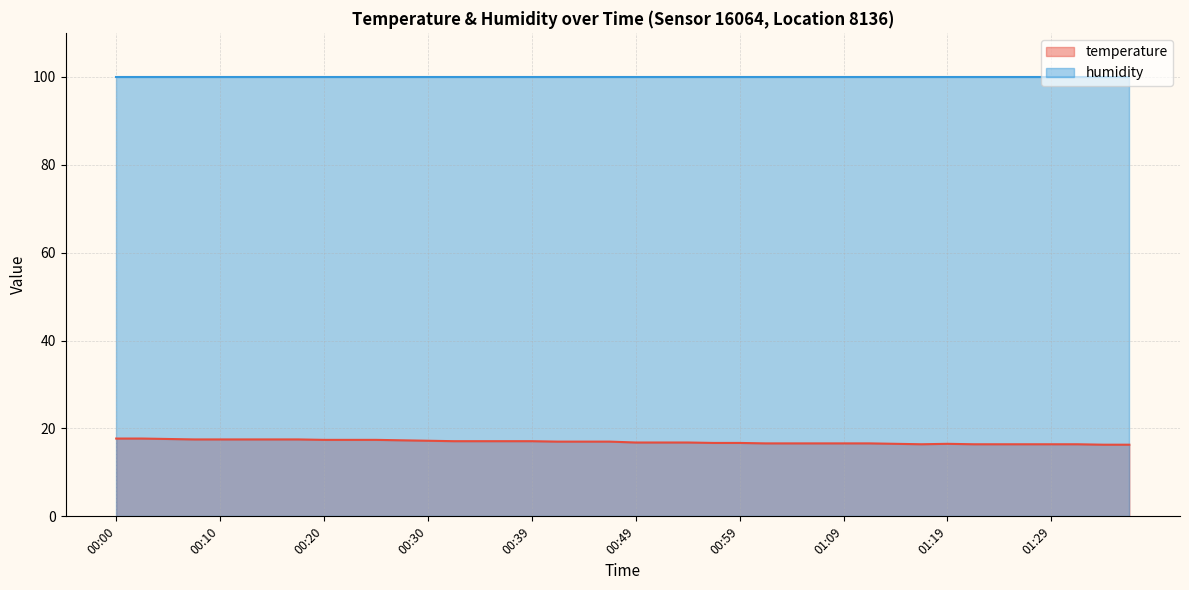

How many points are lower than both their immediate neighbors (excluding endpoints)?

1